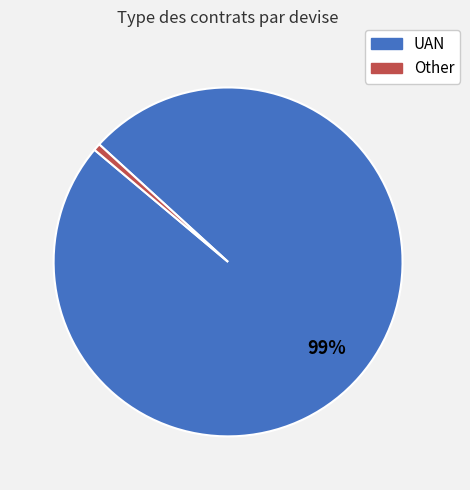

How many slices are in this pie chart?

2